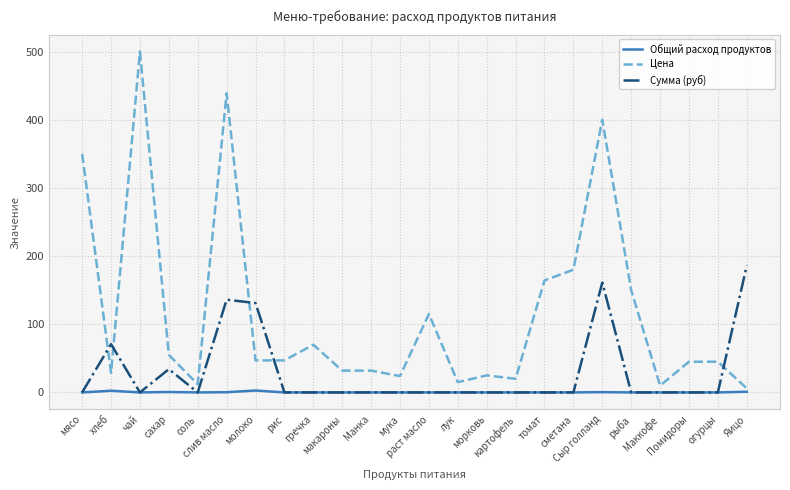

Where is Цена nearest to the value 253?

сметана